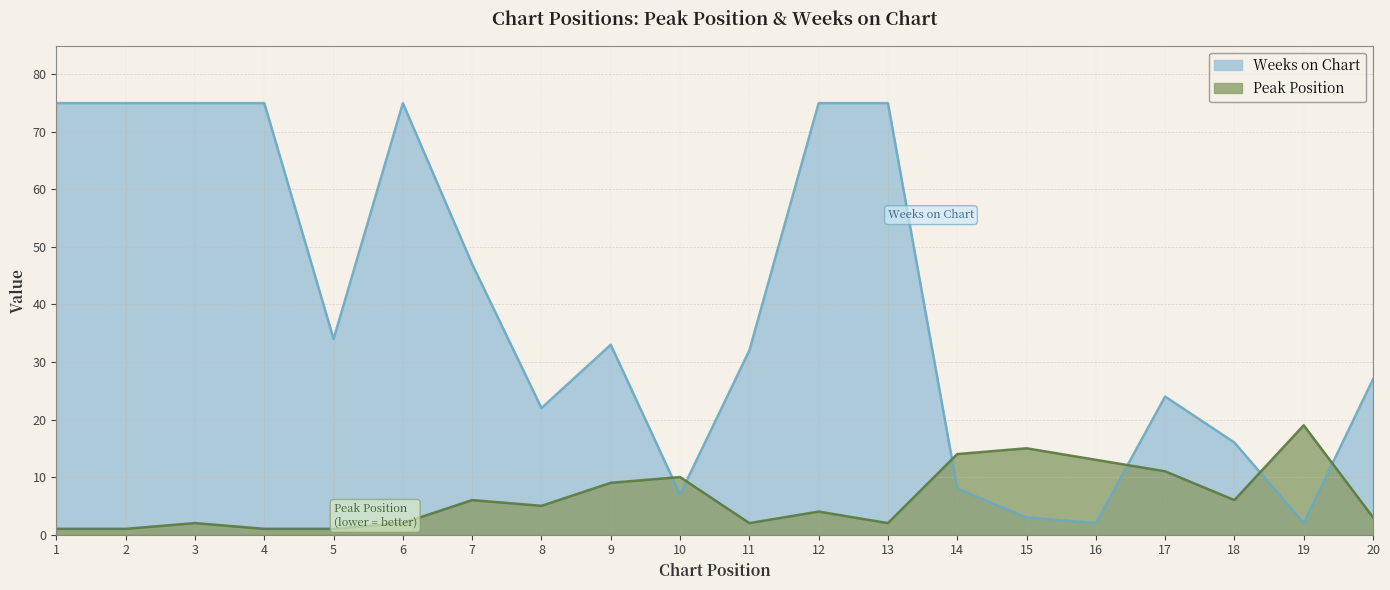

How many series are shown in this chart?

2